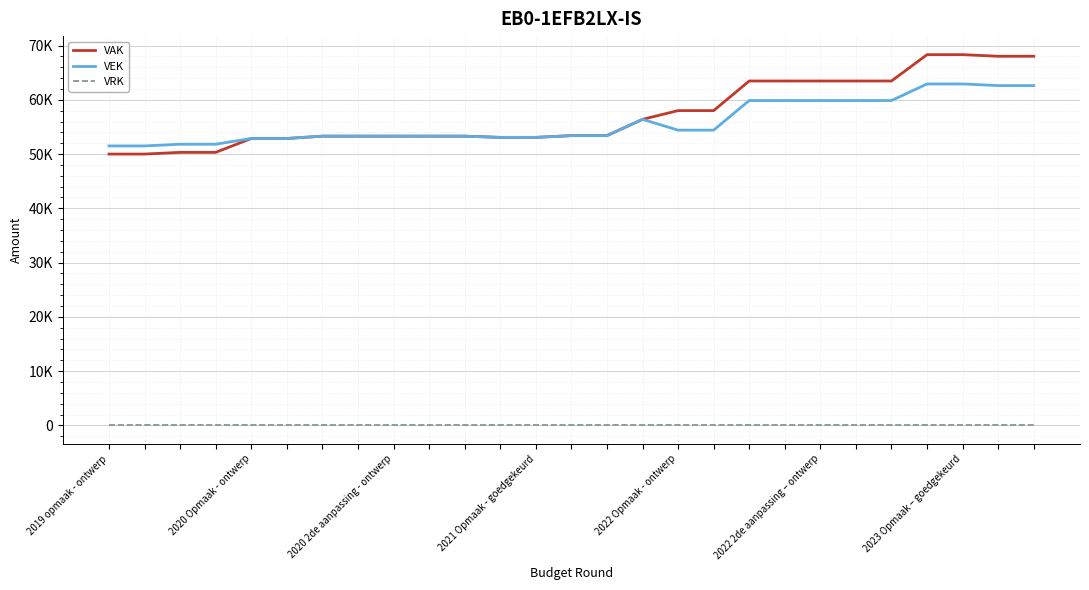

What are all the series names shown in the legend?

VAK, VEK, VRK